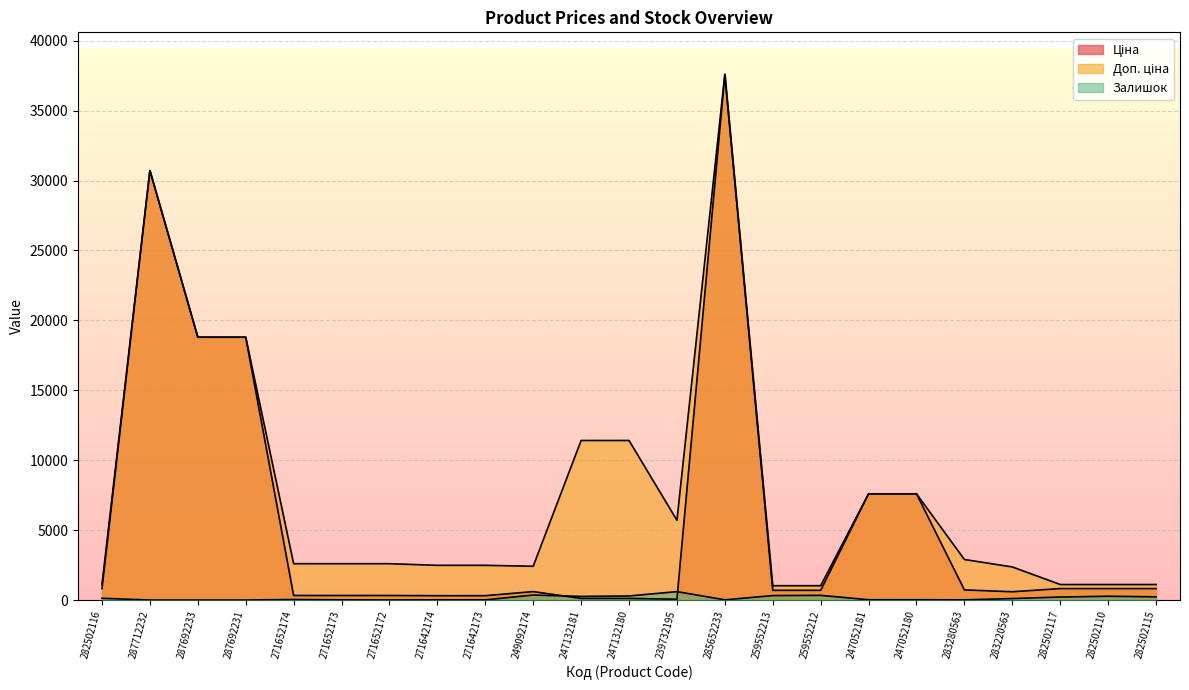

What value does the Залишок series have at 271652173?

15.0